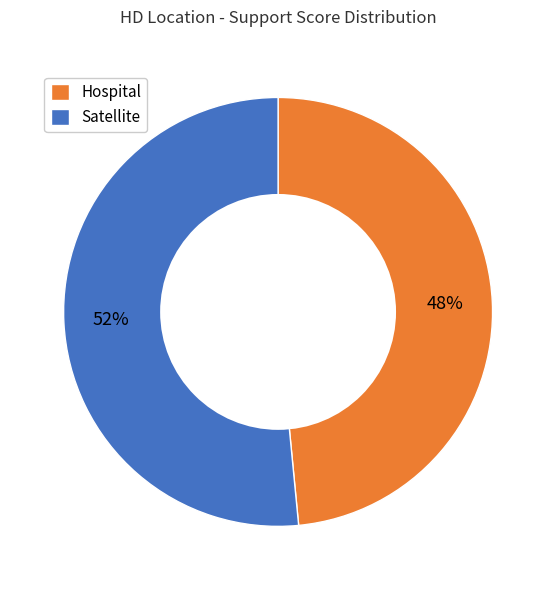

Which category has the biggest portion of the pie?

Satellite